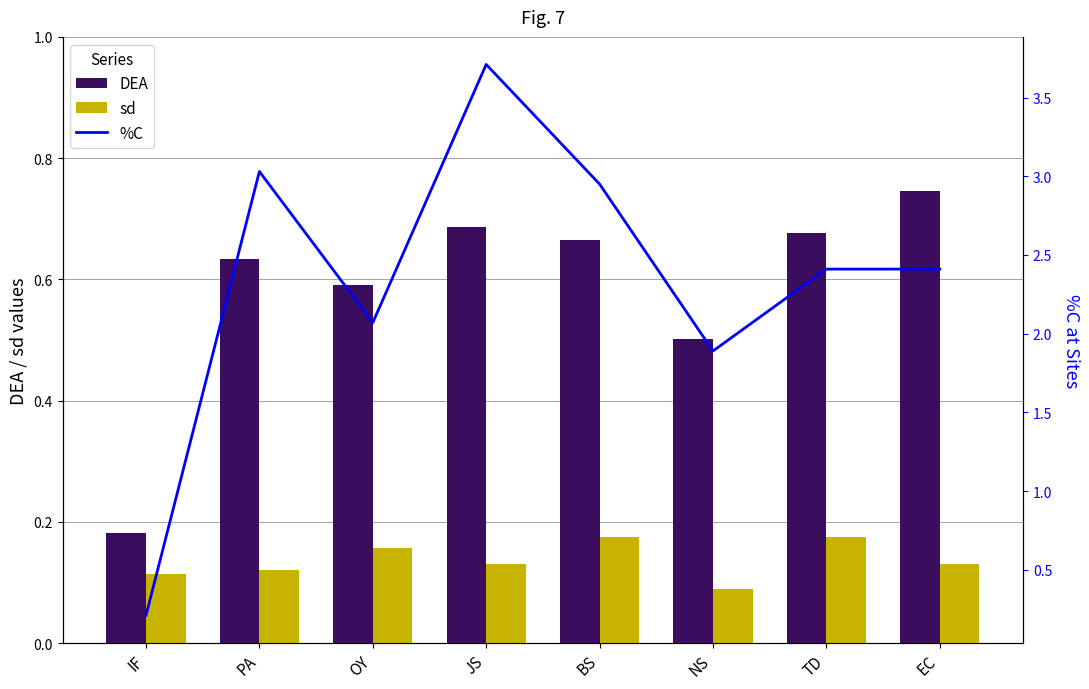

What are all the series names shown in the legend?

DEA, sd, %C